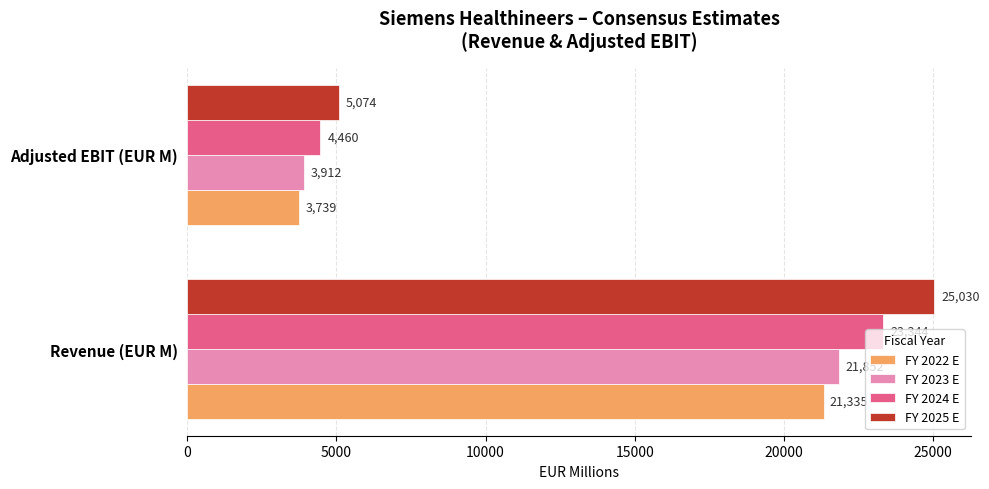

Rank the categories by FY 2024 E value from lowest to highest.

Adjusted EBIT (EUR M), Revenue (EUR M)